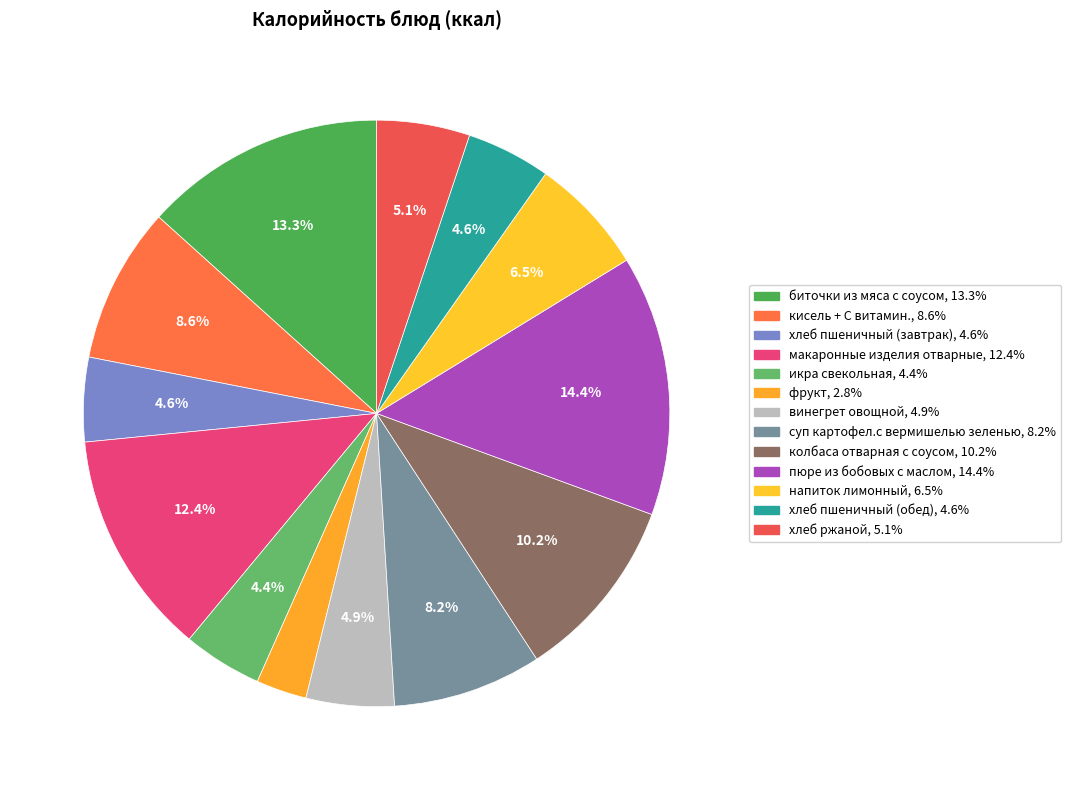

To the nearest percent, what is the combined percentage of напиток лимонный and фрукт?

9%